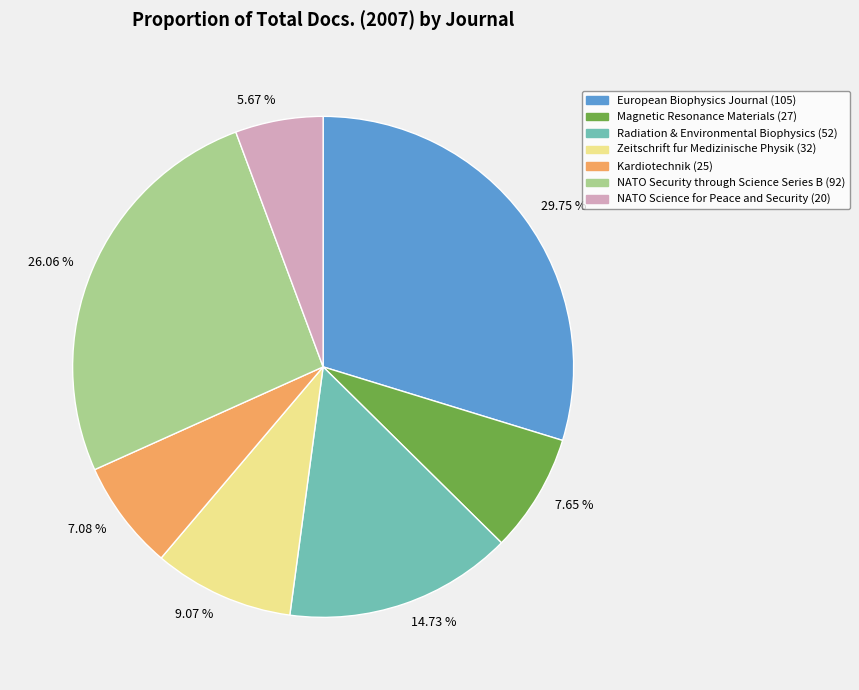

Is there any slice that represents more than half of the pie?

No